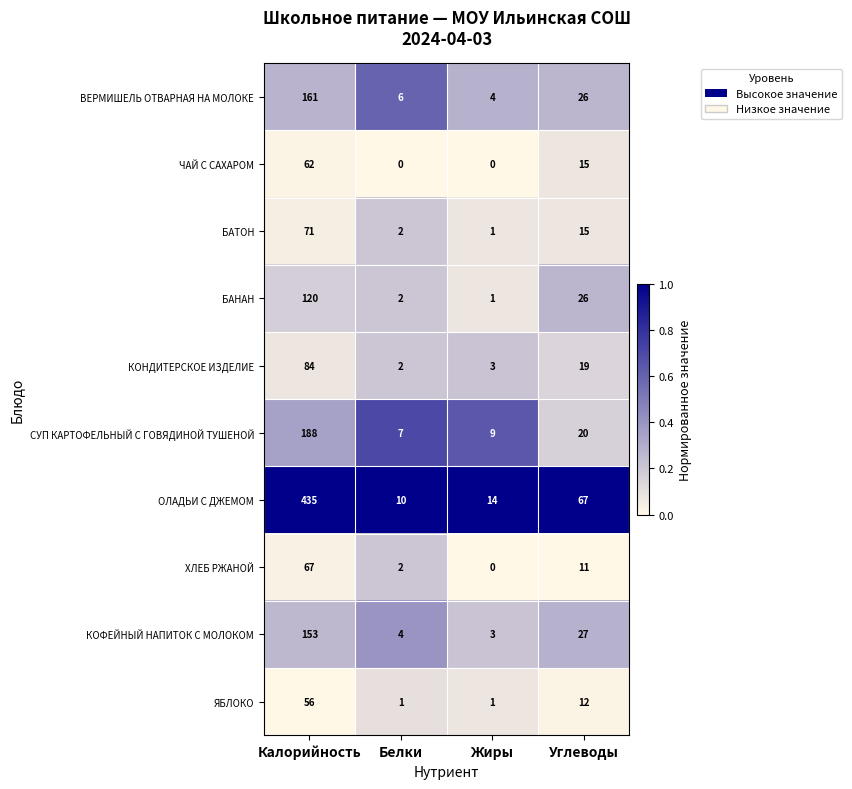

Which category has the lowest value in the КОФЕЙНЫЙ НАПИТОК С МОЛОКОМ series?

Жиры